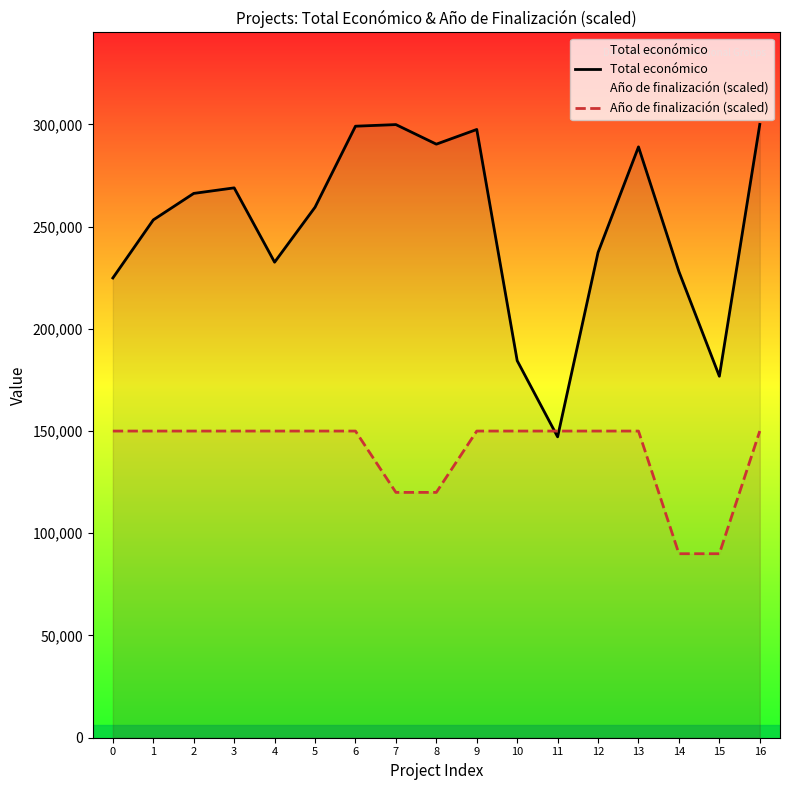

Reading left to right, list all the values displayed in this chart.

Total económico: 0=224878	1=253281	2=266240	3=268949	4=232596	5=259477	6=299109	7=299900	8=290328	9=297514	10=184422	11=147166	12=237373	13=288989	14=228019	15=176811	16=299988
Año de finalización (scaled): 0=150000	1=150000	2=150000	3=150000	4=150000	5=150000	6=150000	7=120000	8=120000	9=150000	10=150000	11=150000	12=150000	13=150000	14=90000	15=90000	16=150000